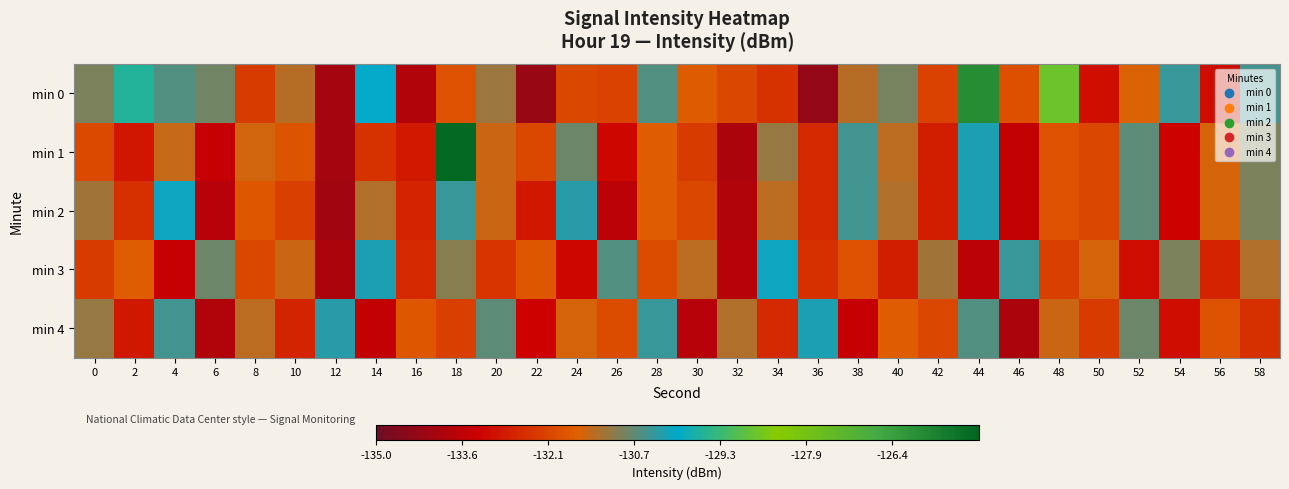

Count the number of data series in this chart.

5